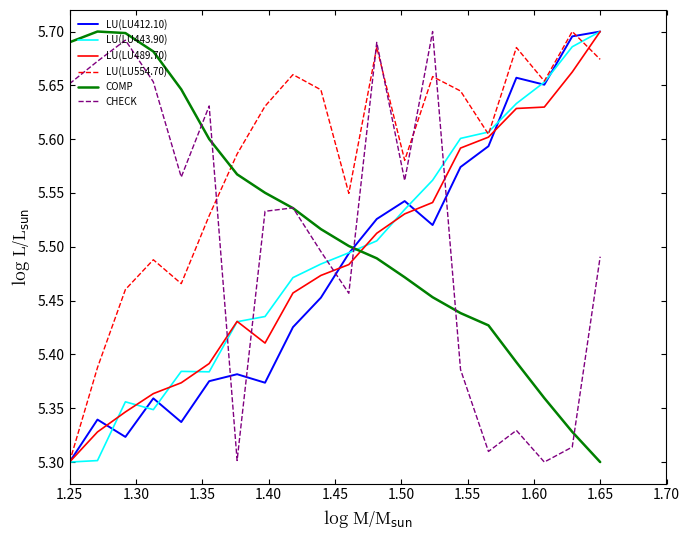

How many times do CHECK and LU(LU443.90) cross each other?

5